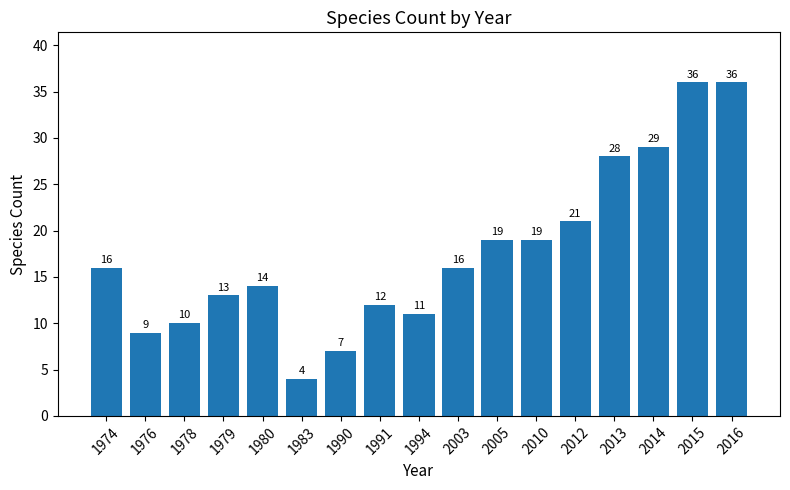

What is the smallest value displayed?

4